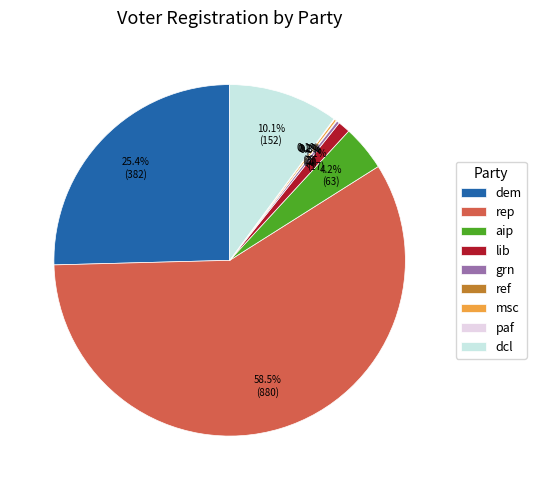

Do dem and grn together represent more than half of the pie?

No